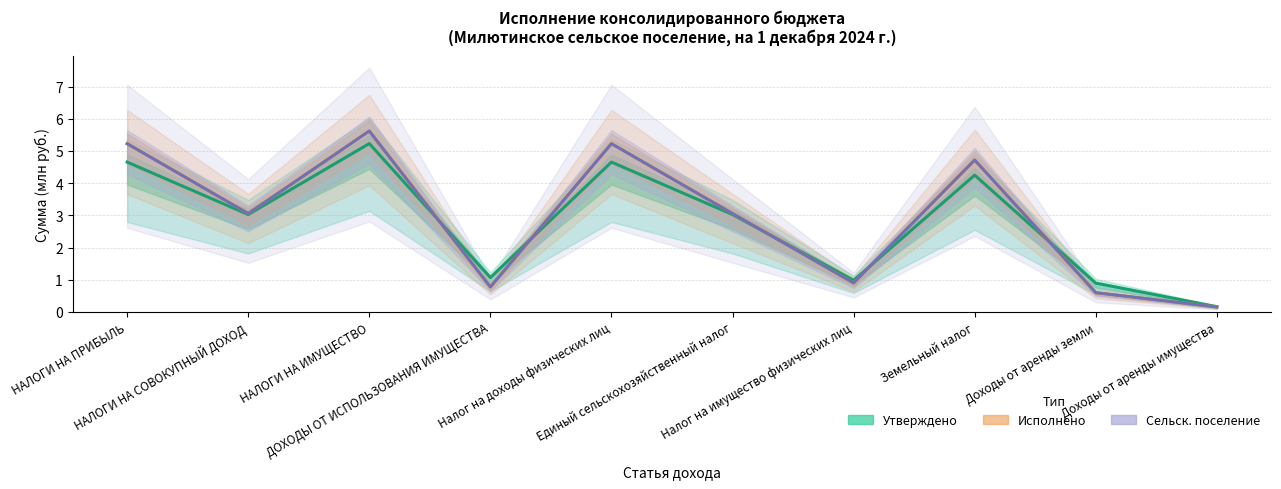

Which series changed the most between Налог на доходы физических лиц and Доходы от аренды земли?

Исполнено